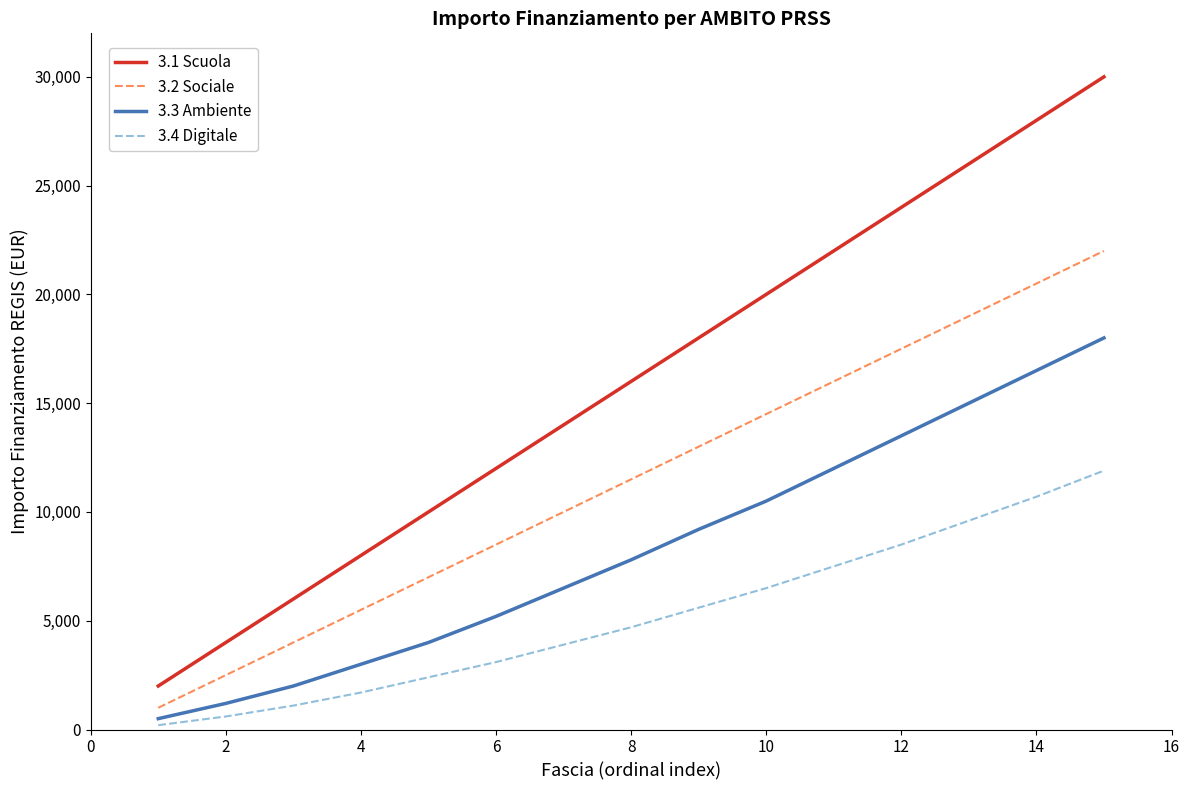

True or false: 3.2 Sociale and 3.1 Scuola cross at least once.

False